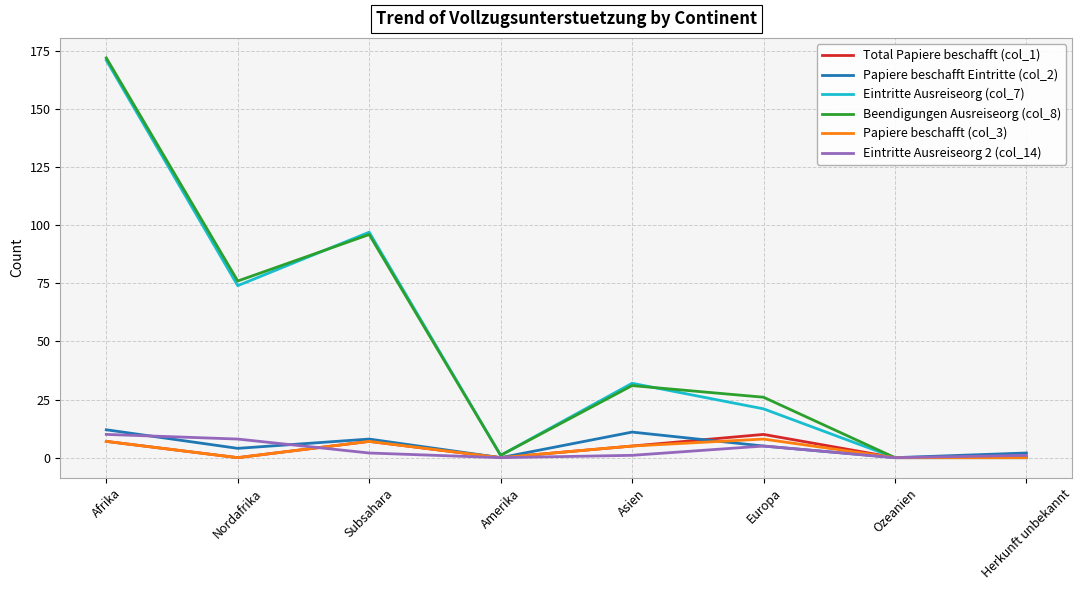

What position from the right is Amerika?

5